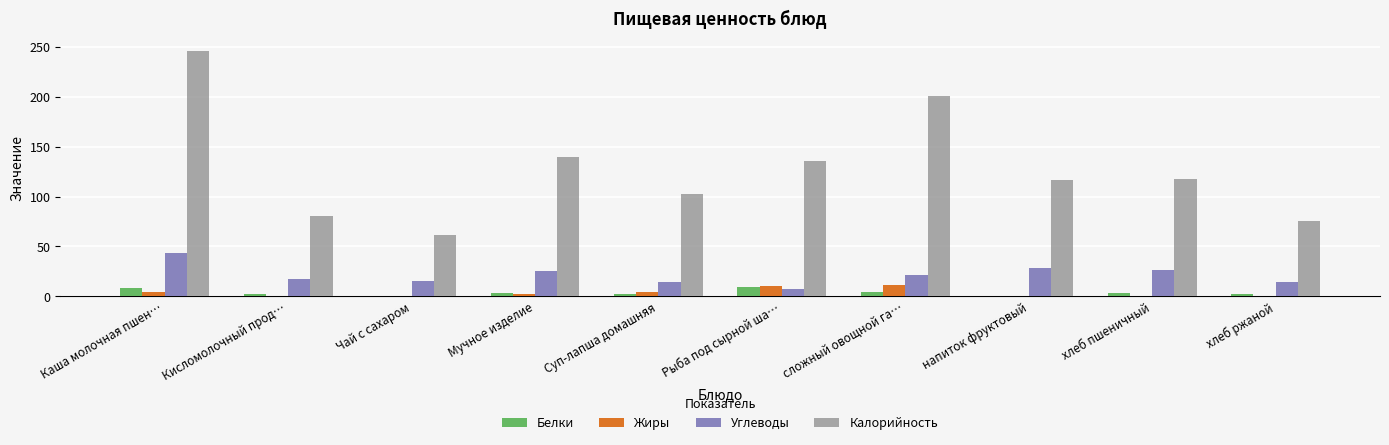

How many values in the Углеводы series exceed 21?

5